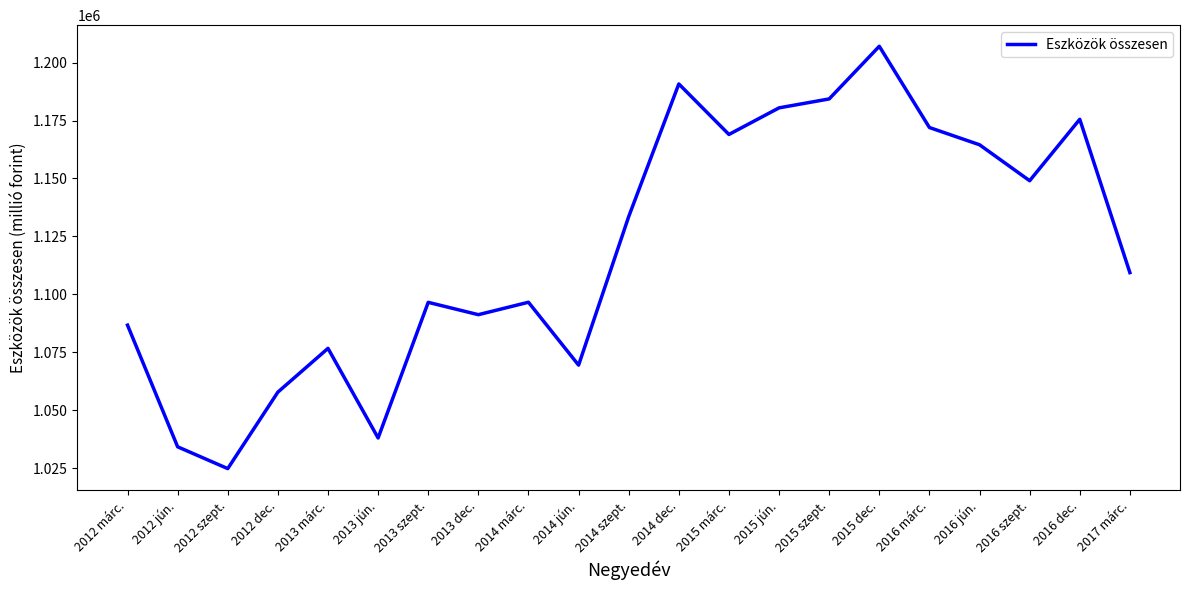

What is the ratio of the value at 2014 márc. to the value at 2017 márc.?

1.0